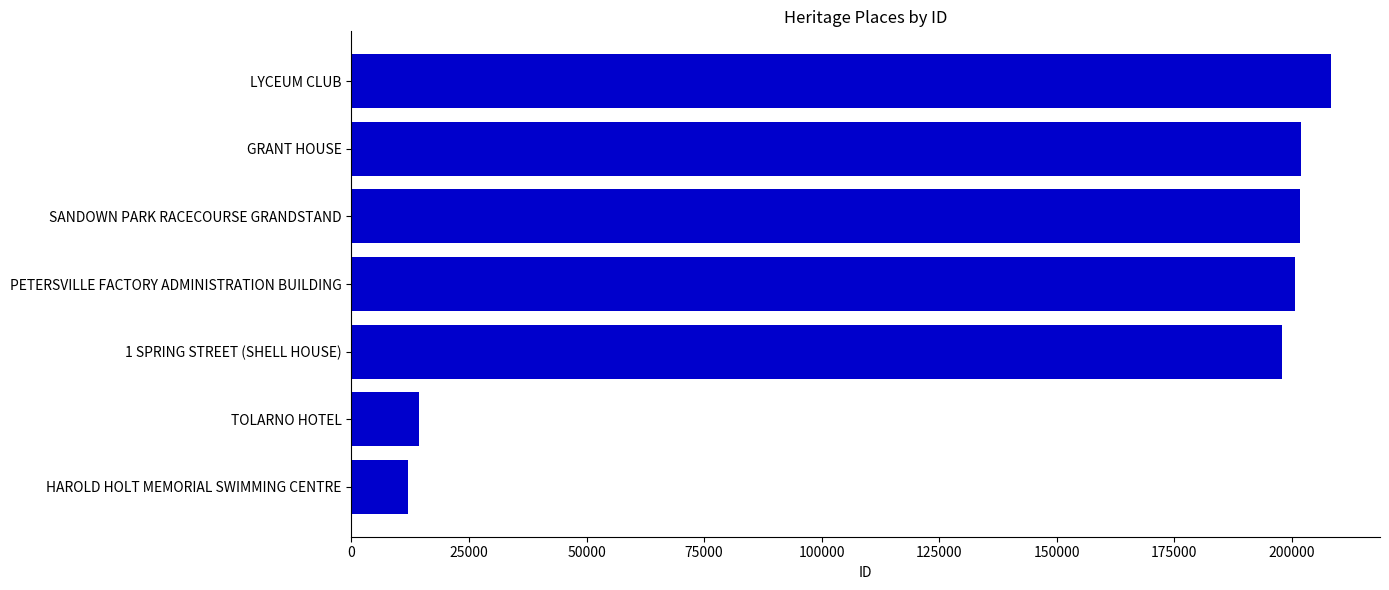

Does the chart contain any negative values?

No